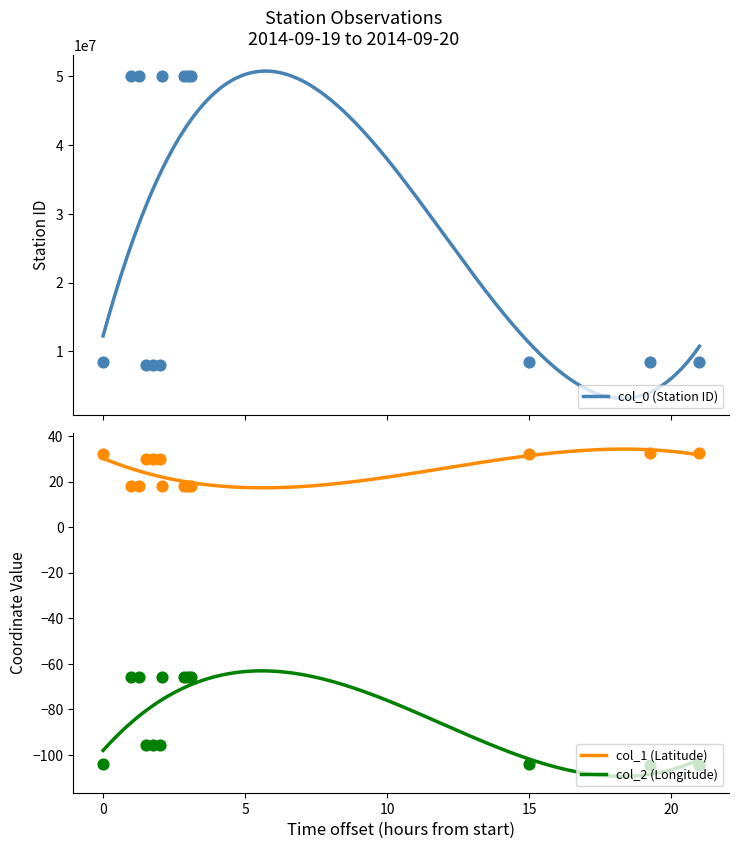

What is the minimum value for col_1 (Latitude)?

17.3